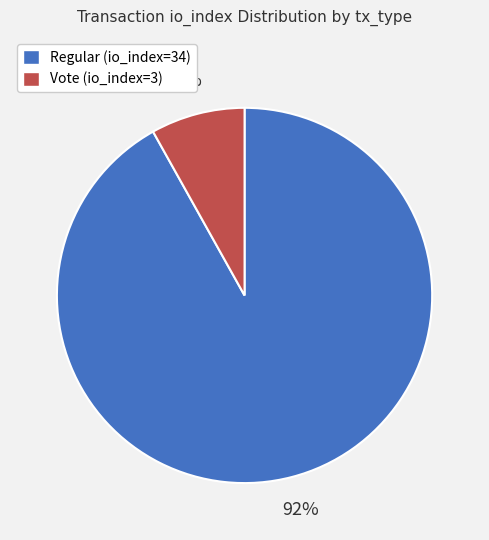

Do Vote (io_index=3) and Regular (io_index=34) together represent more than half of the pie?

Yes